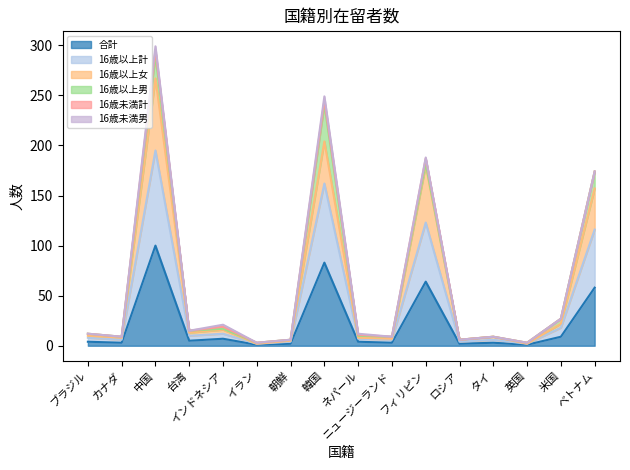

True or false: 16歳以上女 has a value of 393 at 中国.

False